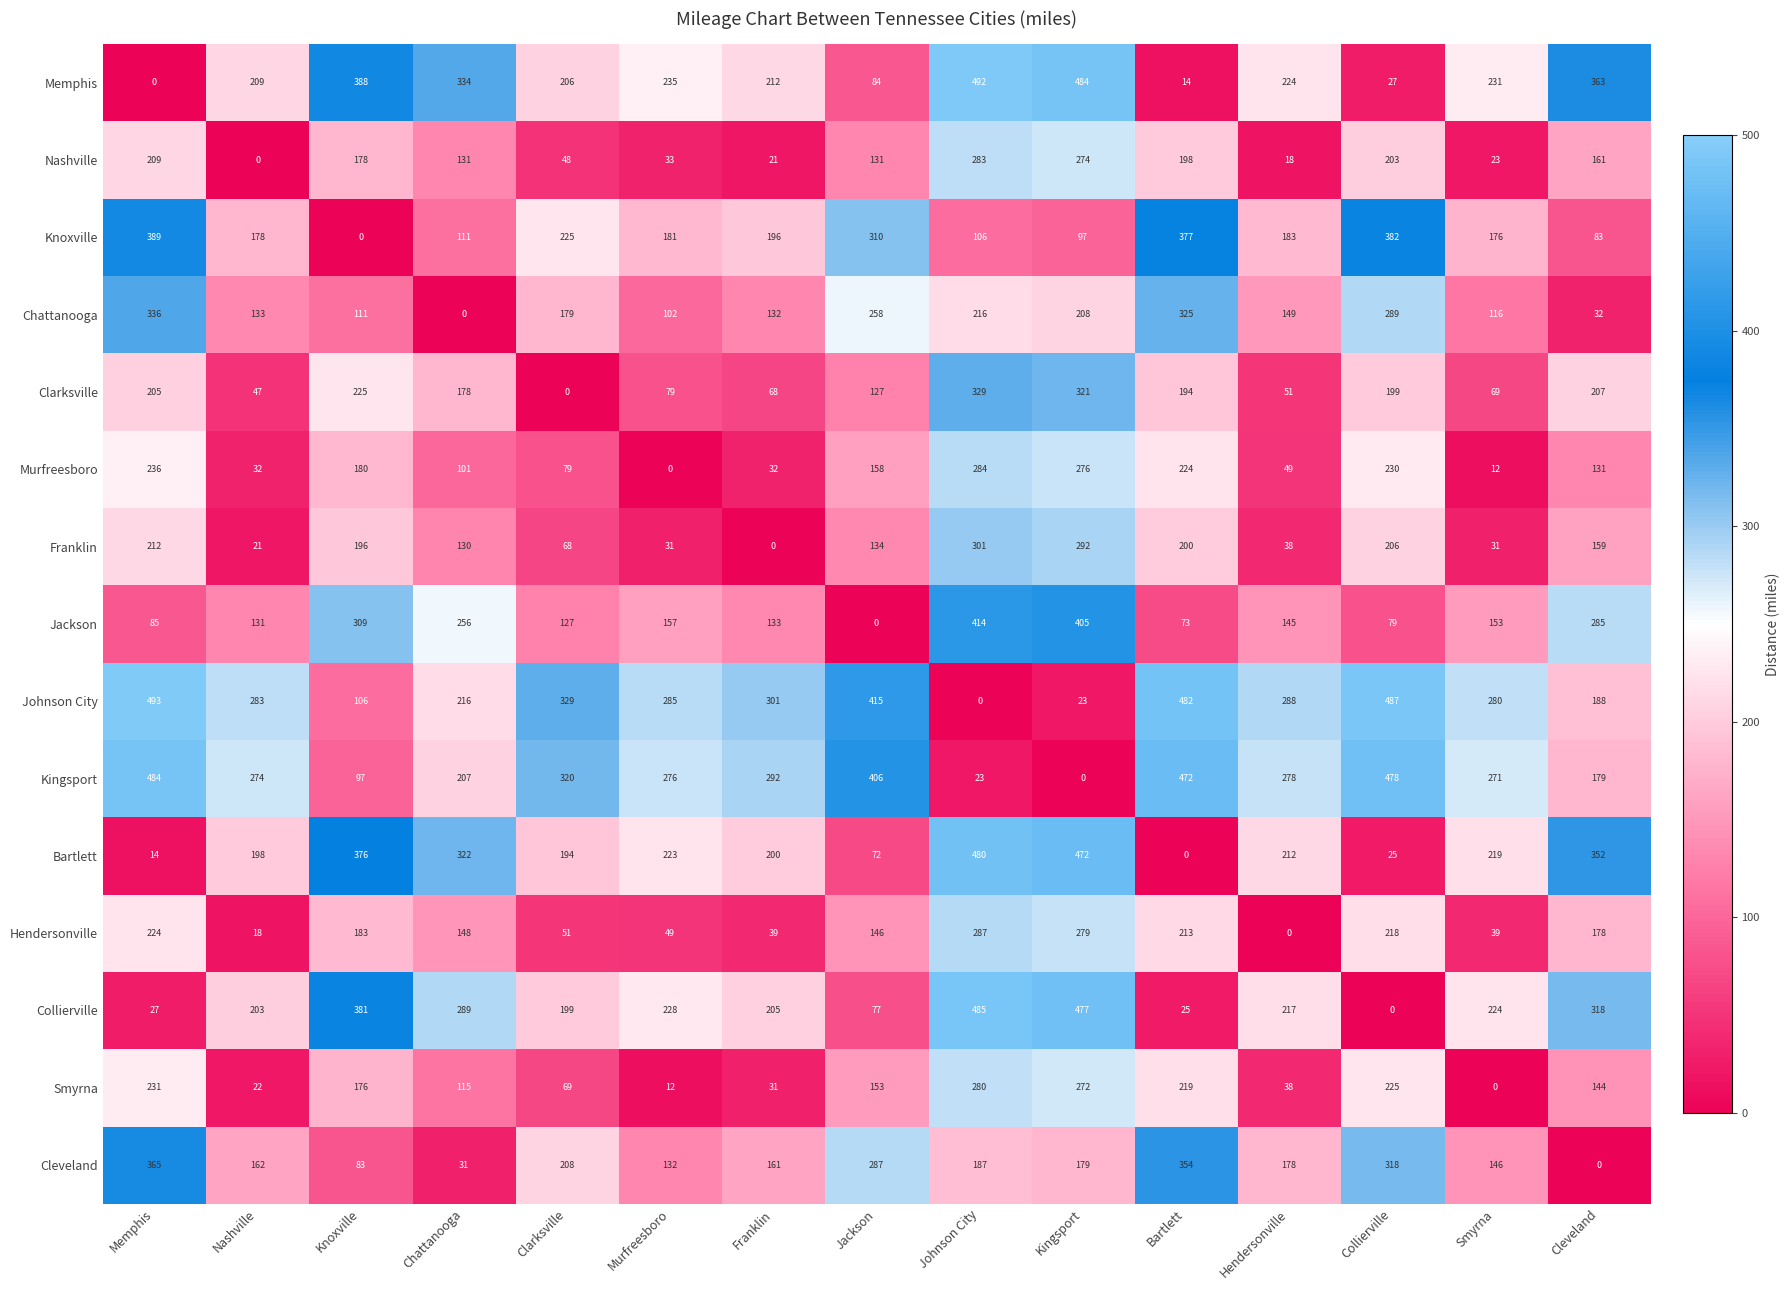

Which series has the widest spread of values?

Johnson City